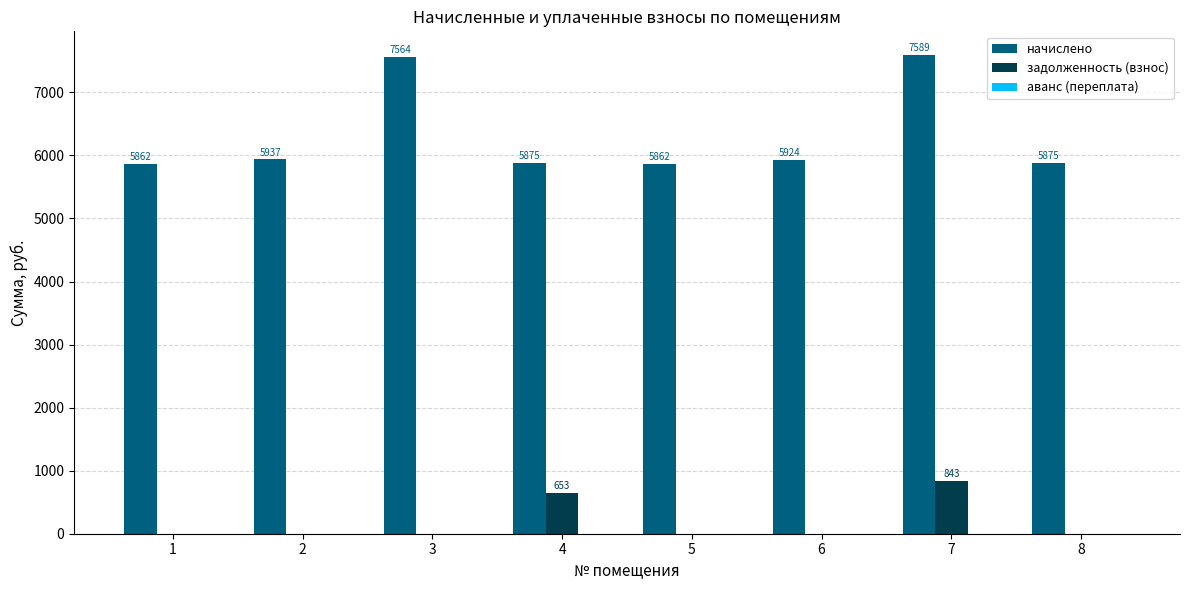

What is the maximum value shown in the chart?

7588.6